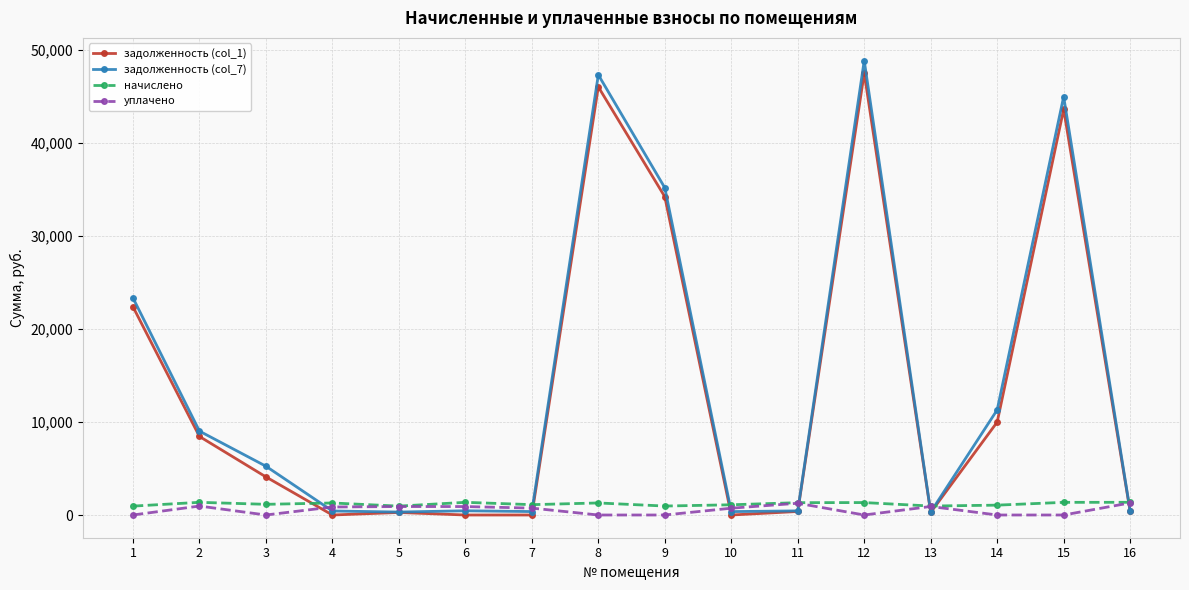

What is the sum of all начислено values?

18955.5